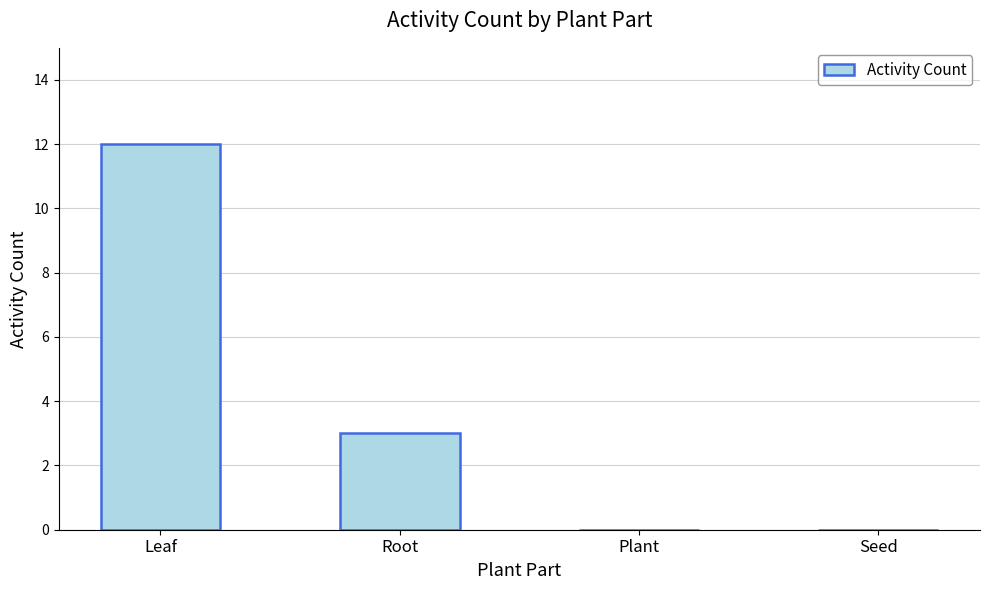

Where is the data nearest to the value 6?

Root